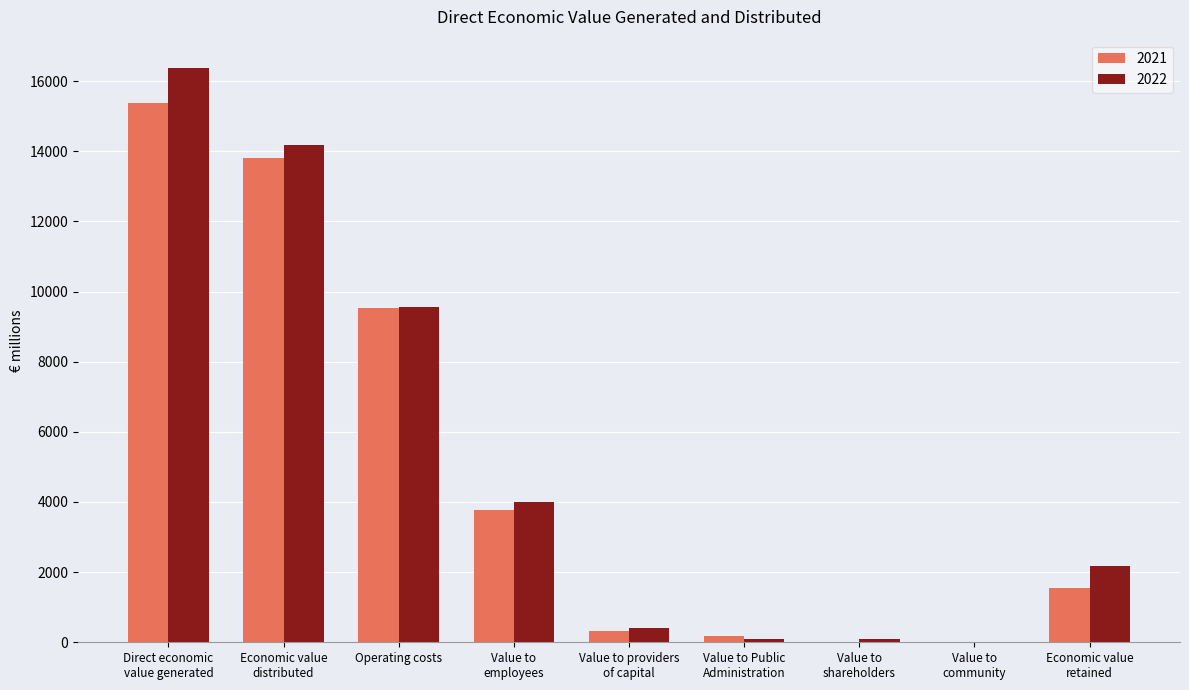

True or false: 2022 has a value of 9568 at Operating costs.

True